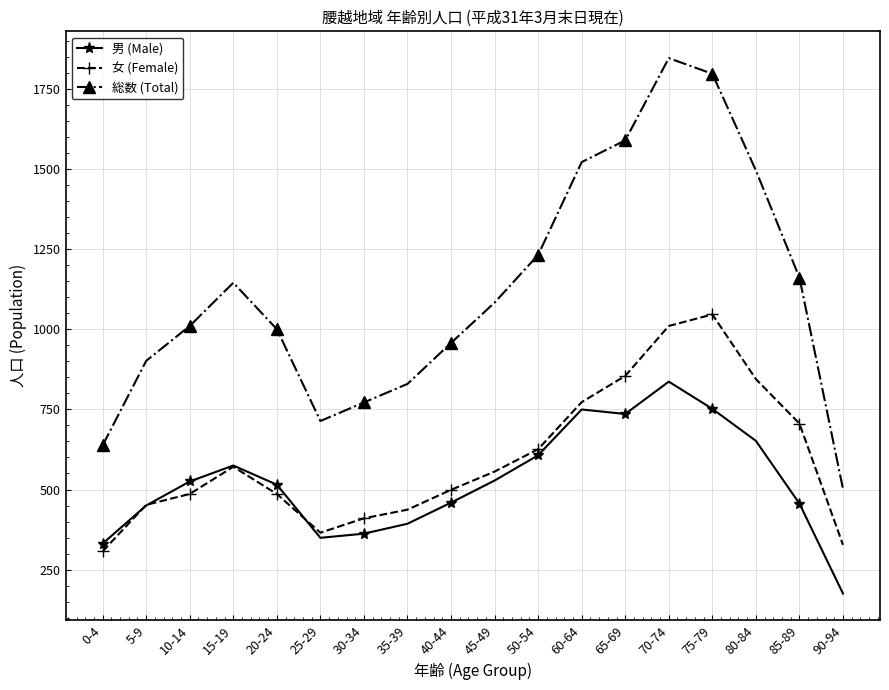

What is the sum of the 総数 (Total) values at 70-74 and 0-4?

2486